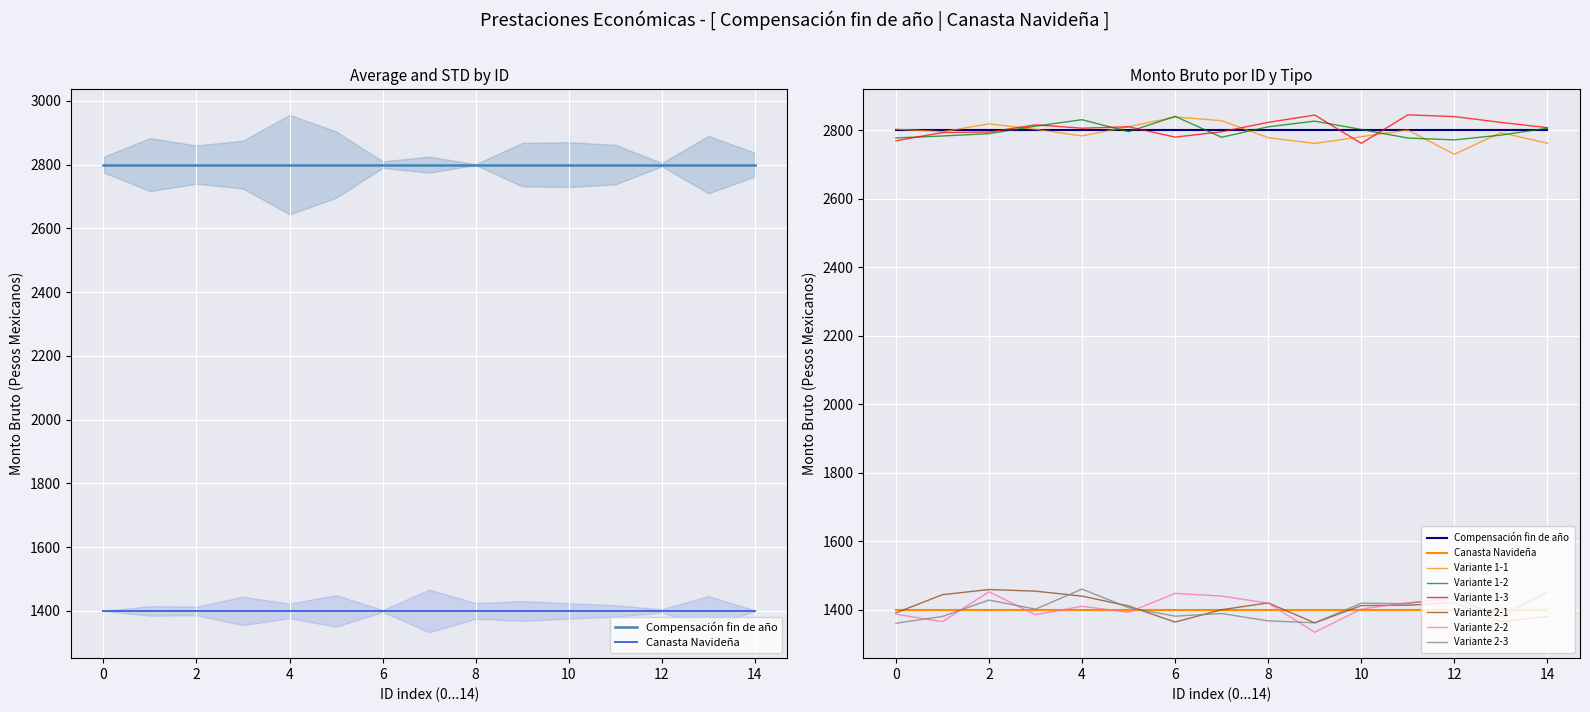

What is the minimum value for Compensación fin de año?

2800